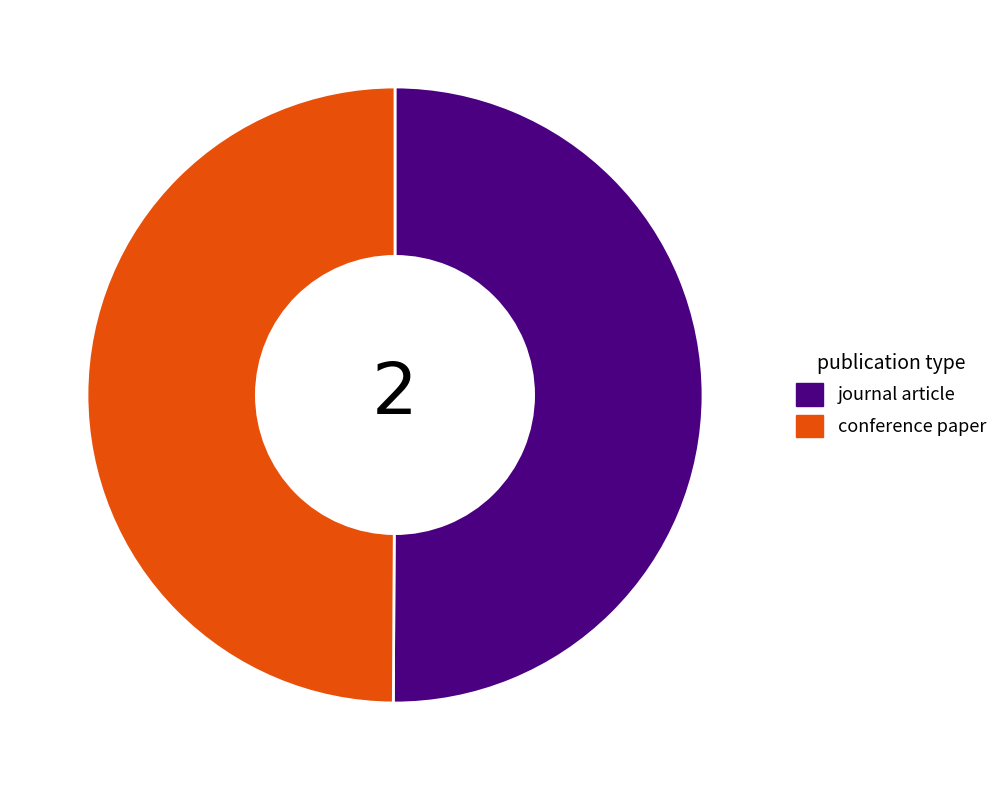

Is it true that journal article is 62% of the pie?

False